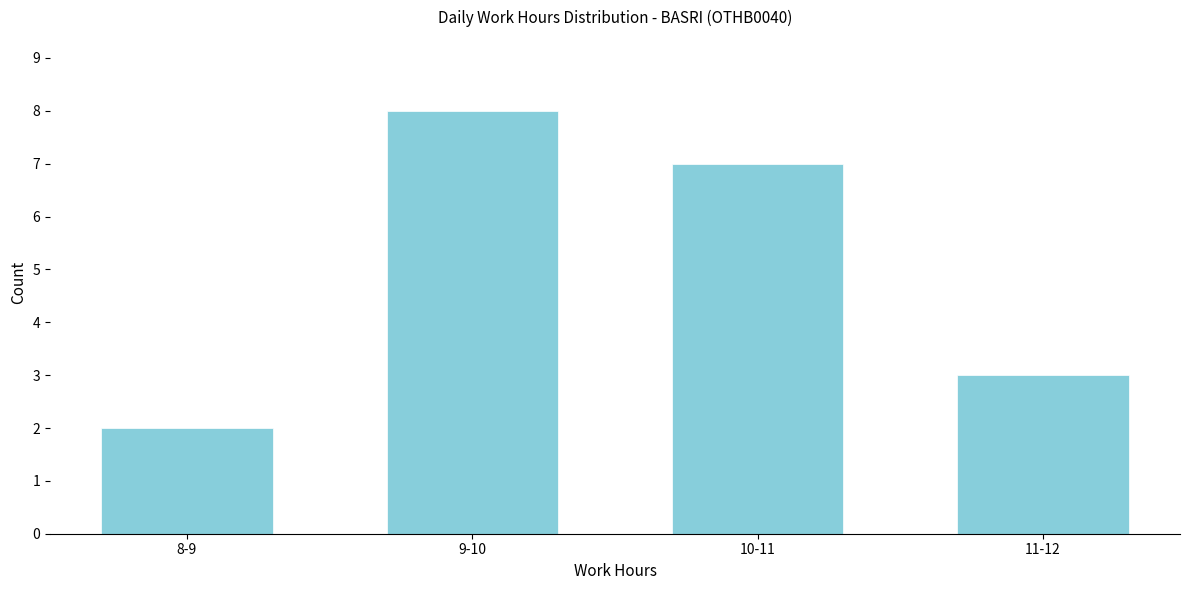

Reading right to left, what are all the values shown in this chart?

3	7	8	2